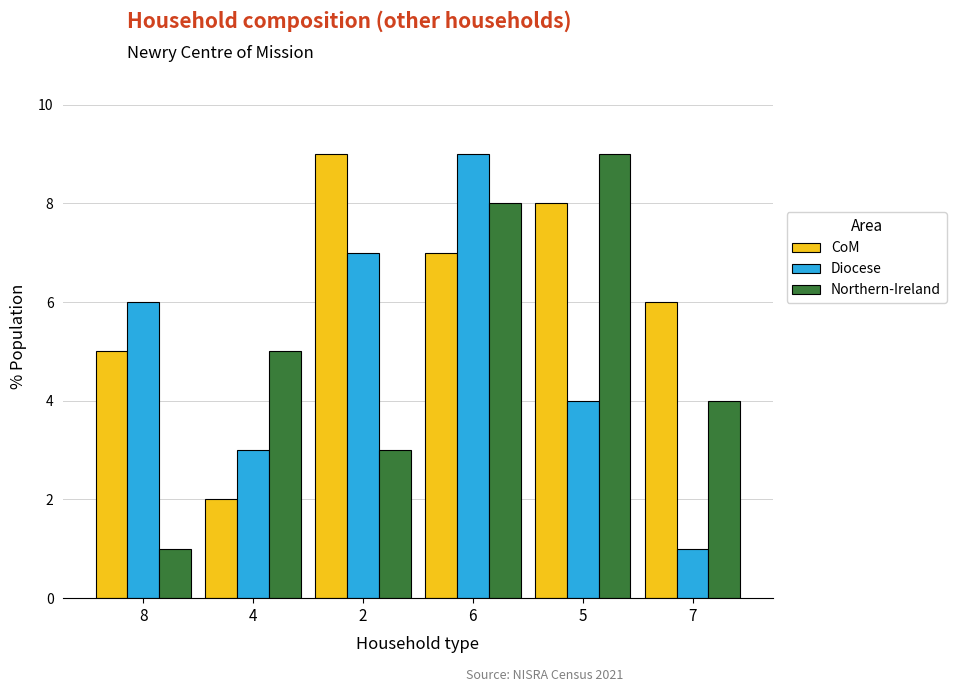

Which series changed the most between 2 and 5?

Northern-Ireland